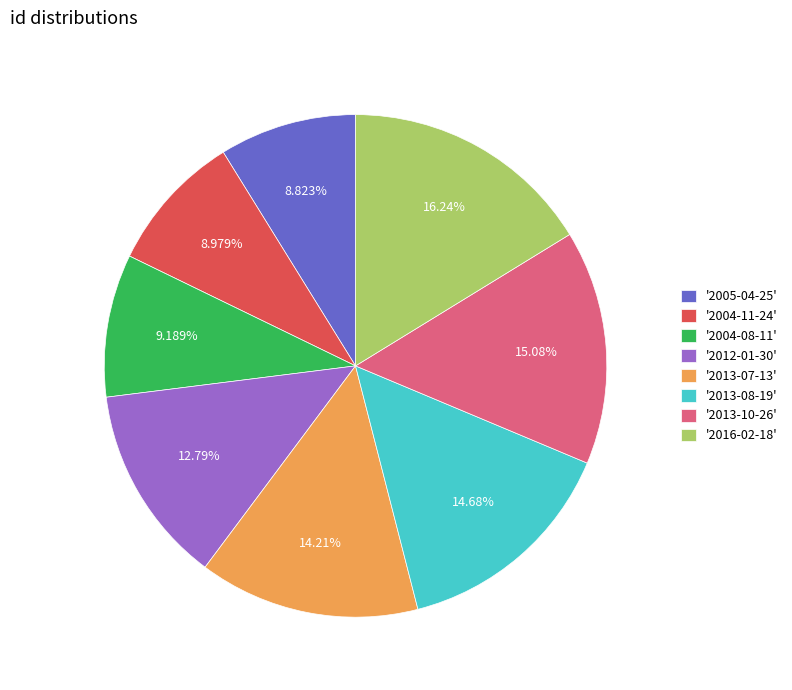

Is there a majority slice in this chart?

No